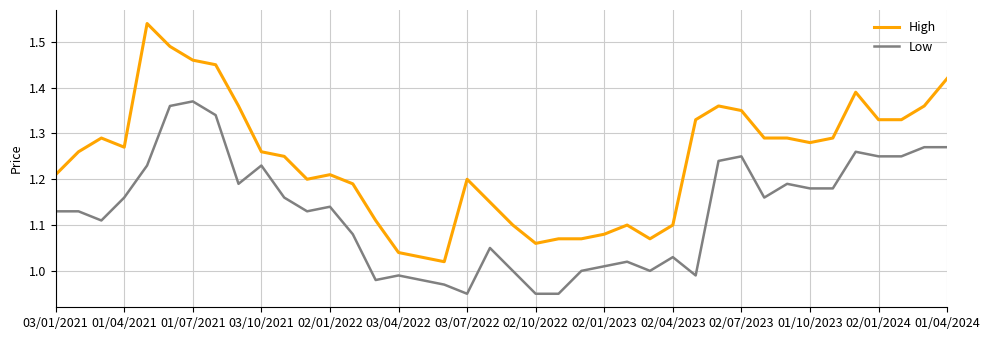

Which series has the largest total across all categories?

High